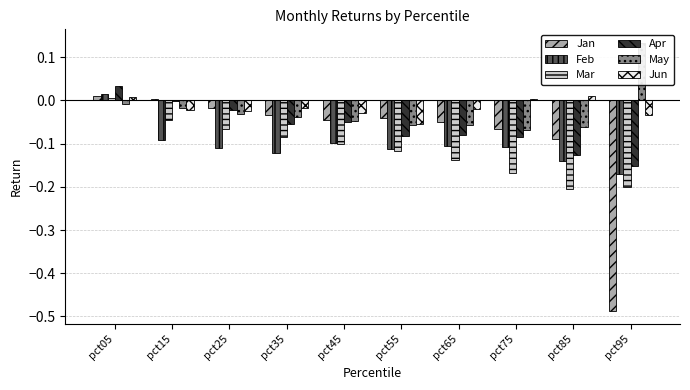

At which label does Mar reach its minimum?

pct85